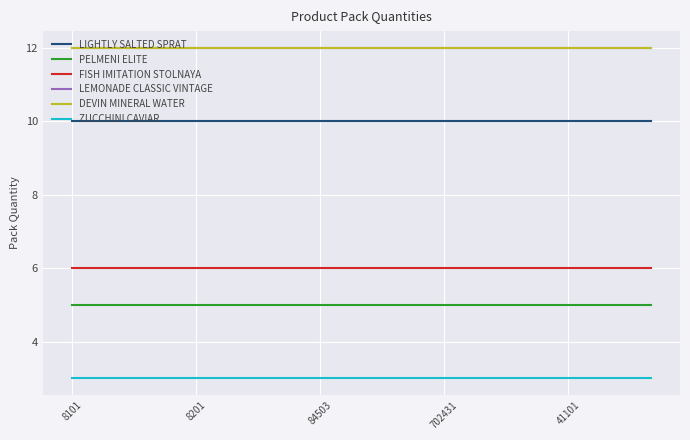

What is the label of the 8th point from the right?

7